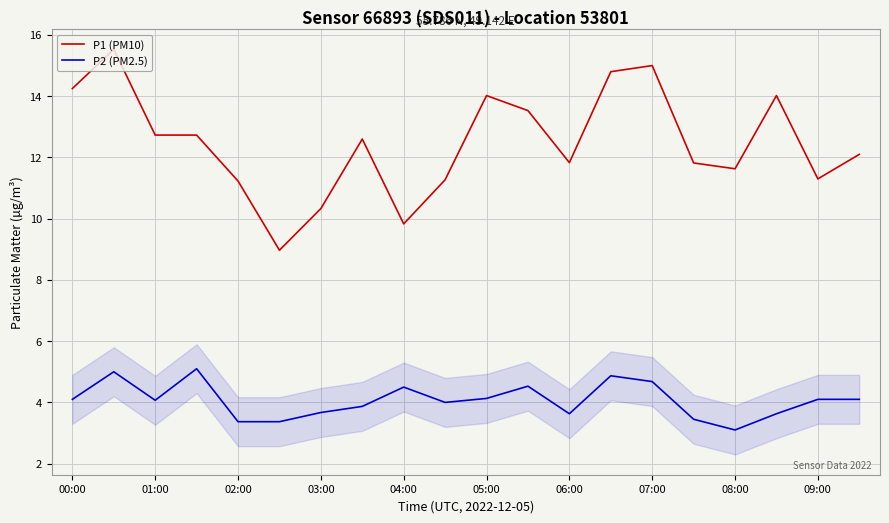

True or false: P1 (PM10) and P2 (PM2.5) intersect in this chart.

False